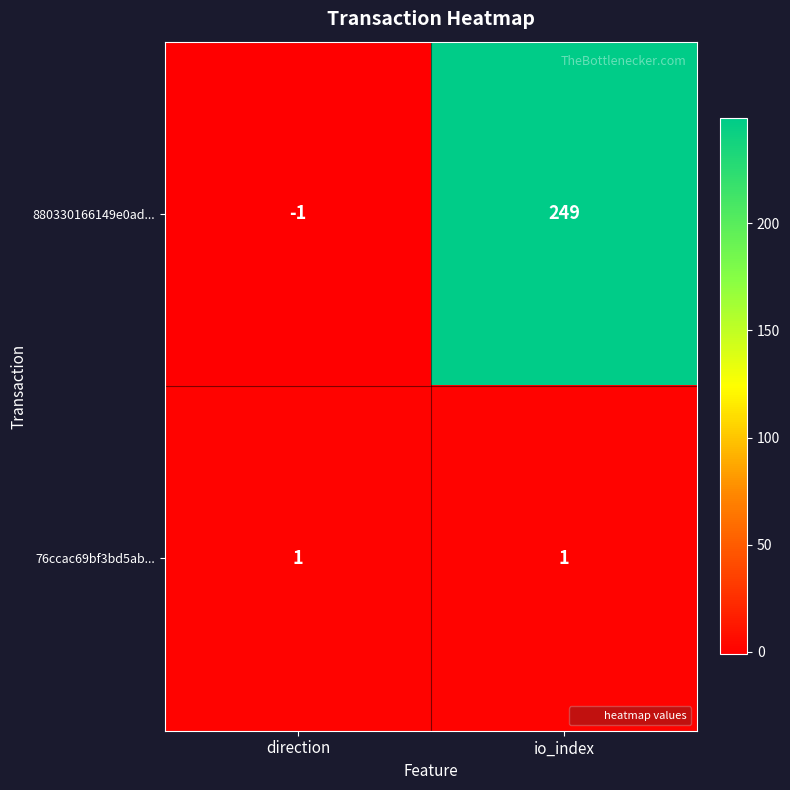

What value does the 880330166149e0ad... series have at io_index?

249